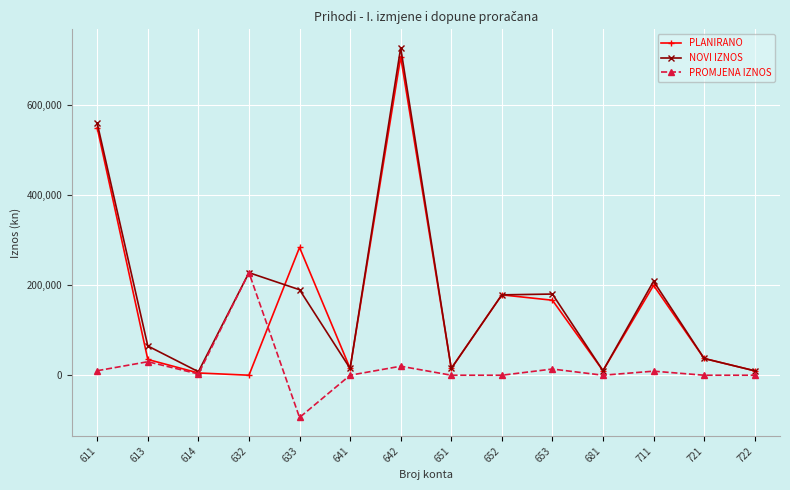

What is the total value across all series at 652?

357400.0